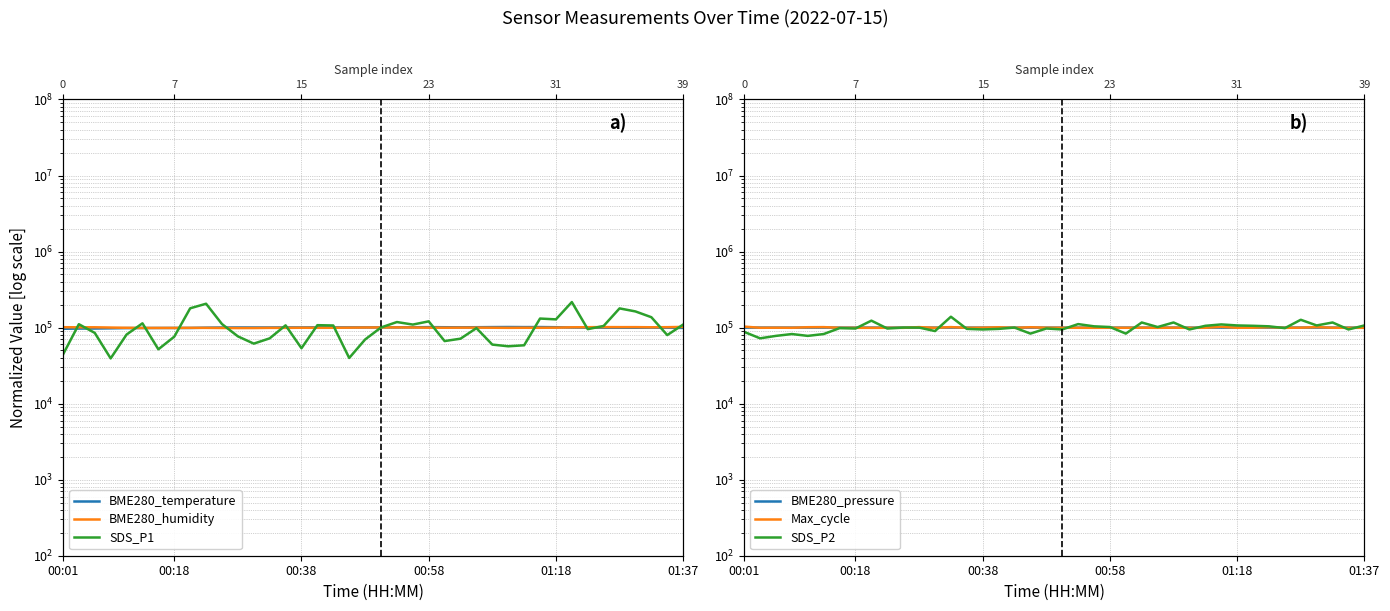

The value of BME280_humidity at 00:38 is 99552.3. True or false?

True